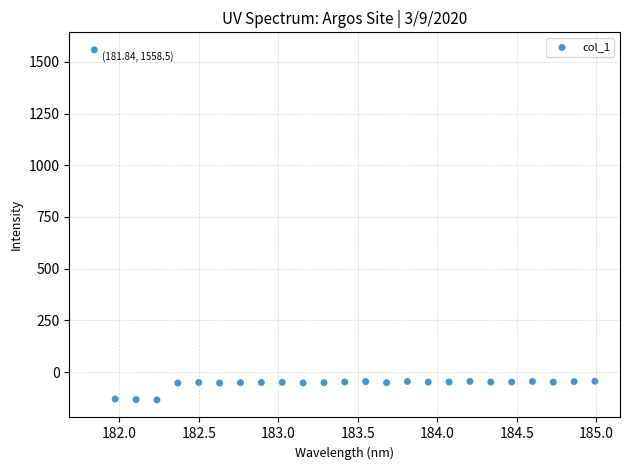

What is the range of X values (max minus min)?

3.1